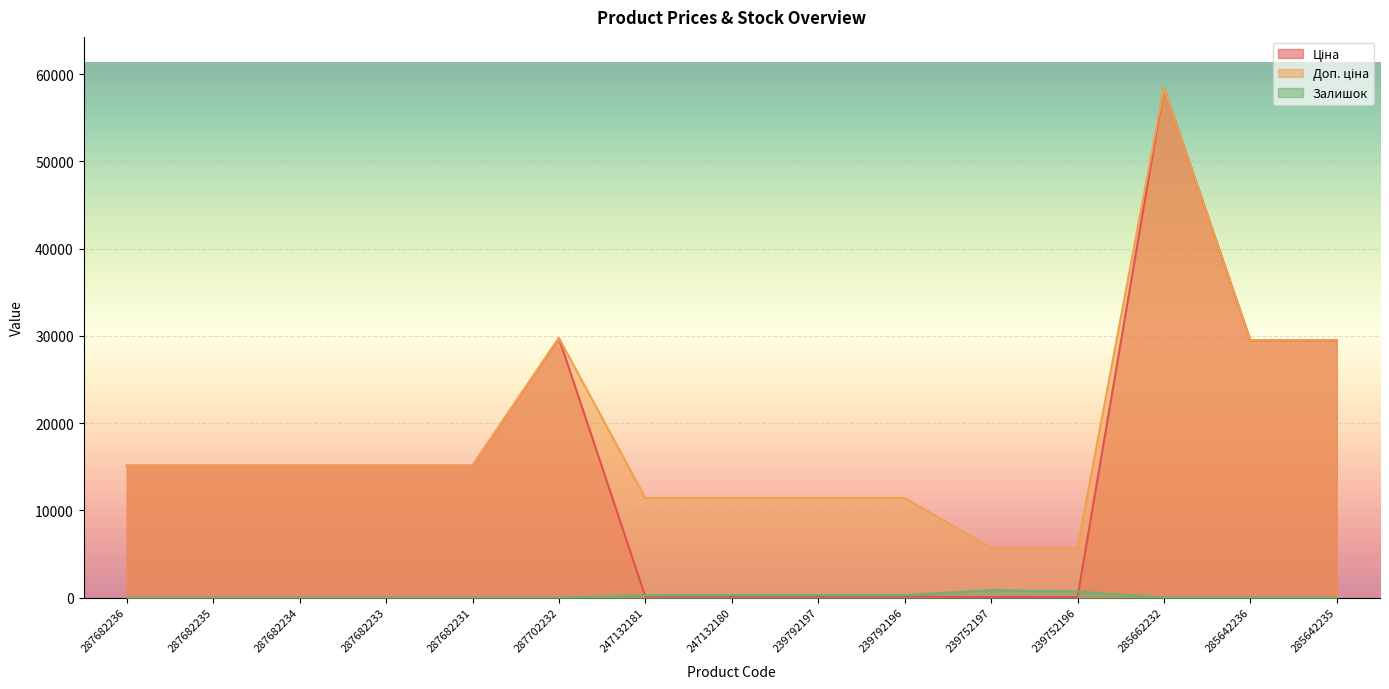

The Ціна series shows 114.1 at 247132180. True or false?

True